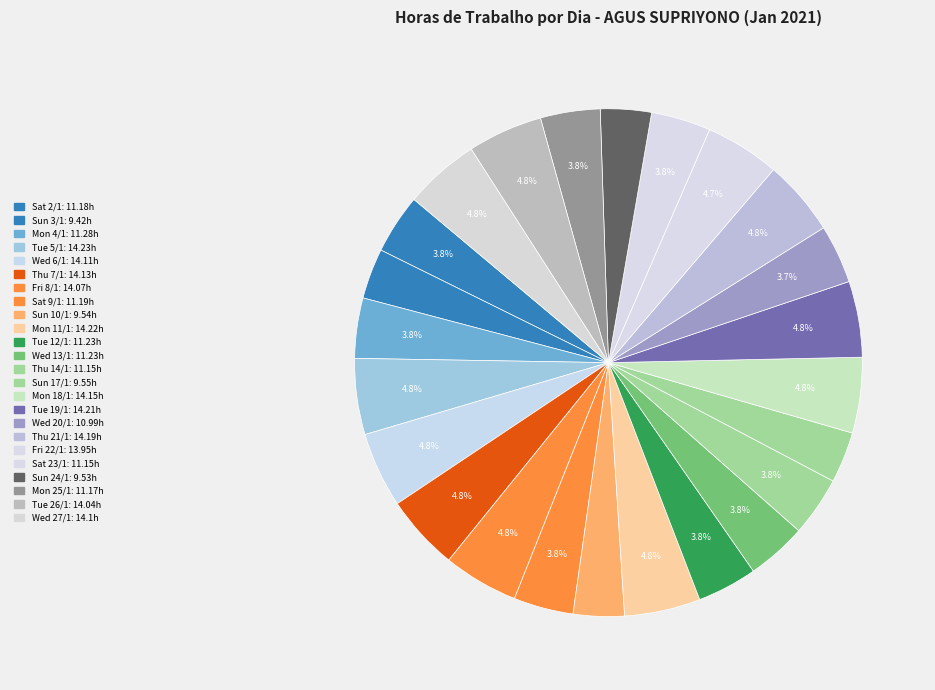

What is the smallest slice in the pie chart?

Sun 3/1